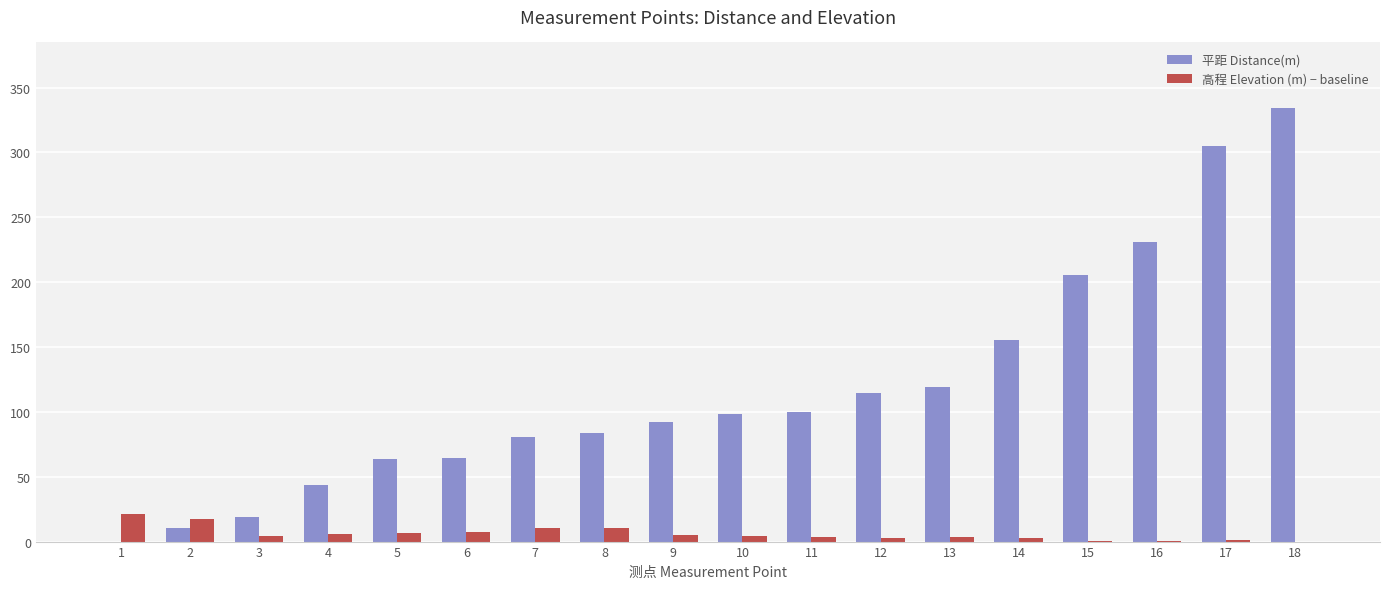

Is the value of 平距 Distance(m) at 5 greater than the value of 高程 Elevation (m) − baseline at 4?

Yes